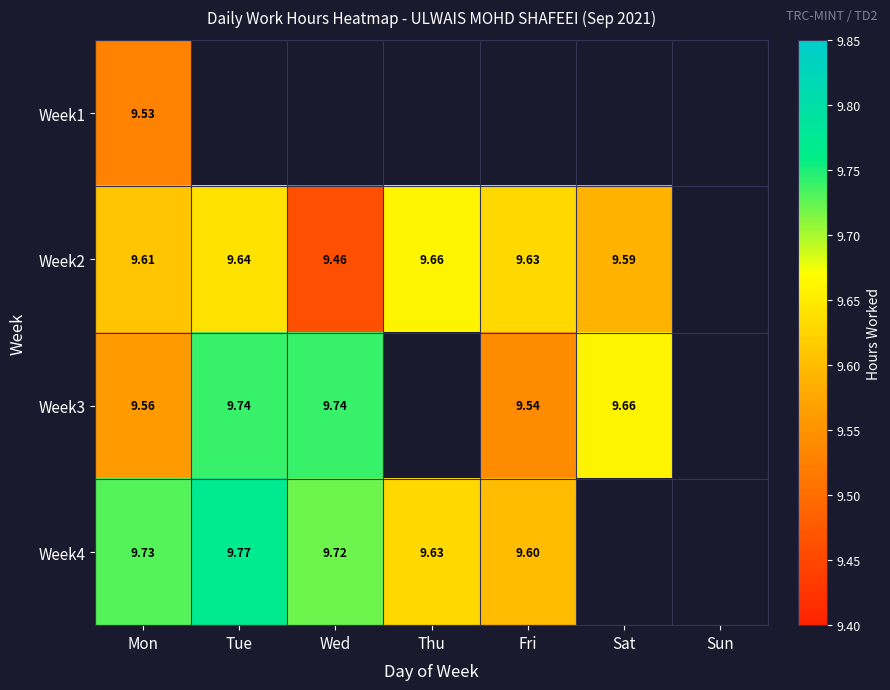

What is the maximum value for Week4?

9.8